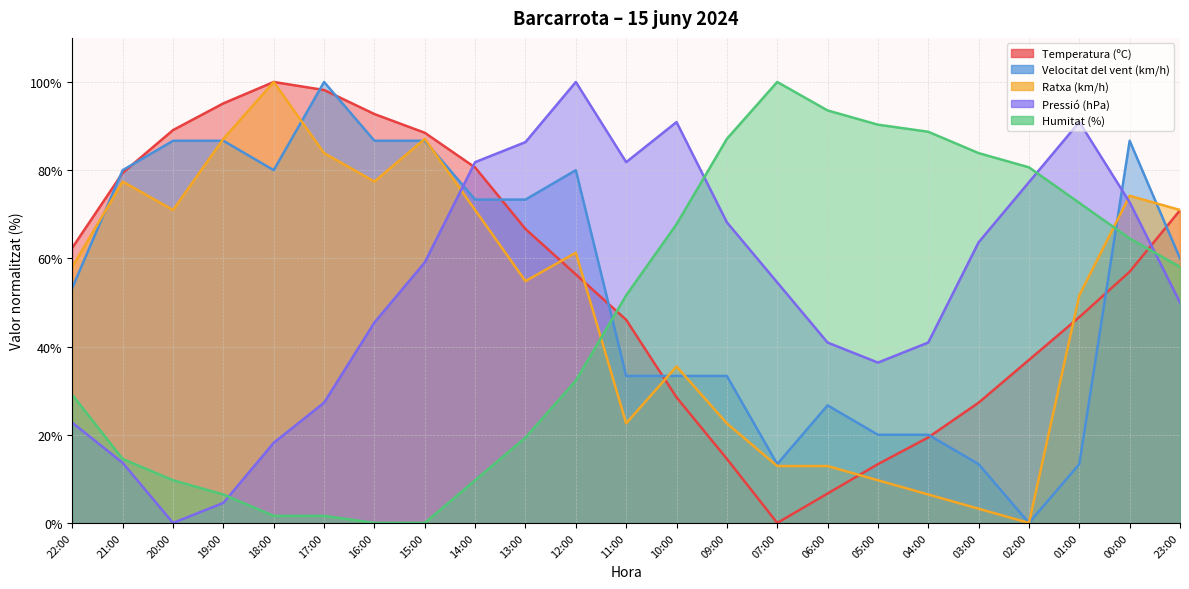

The Pressió (hPa) series shows 77.3 at 02:00. True or false?

True